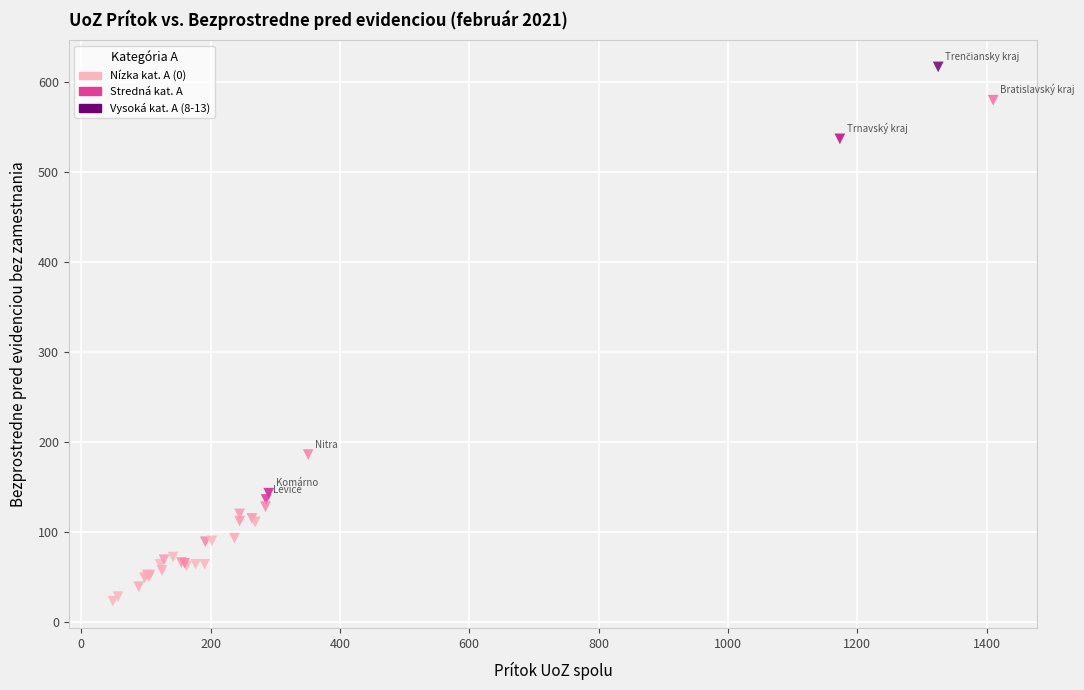

What Y value in the scatter plot is closest to 320?

186